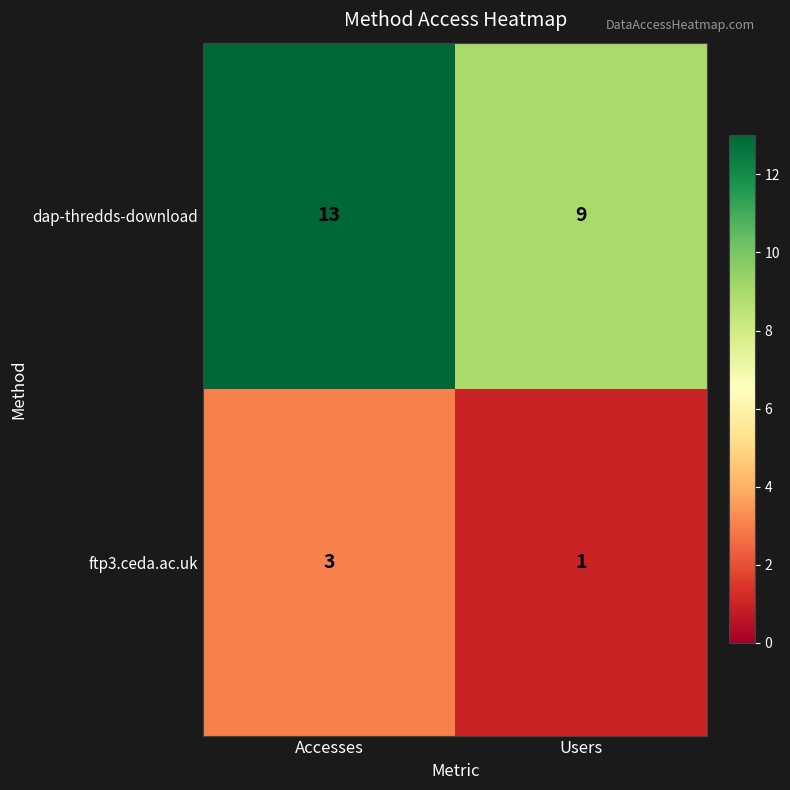

What is the average value of the dap-thredds-download series?

11